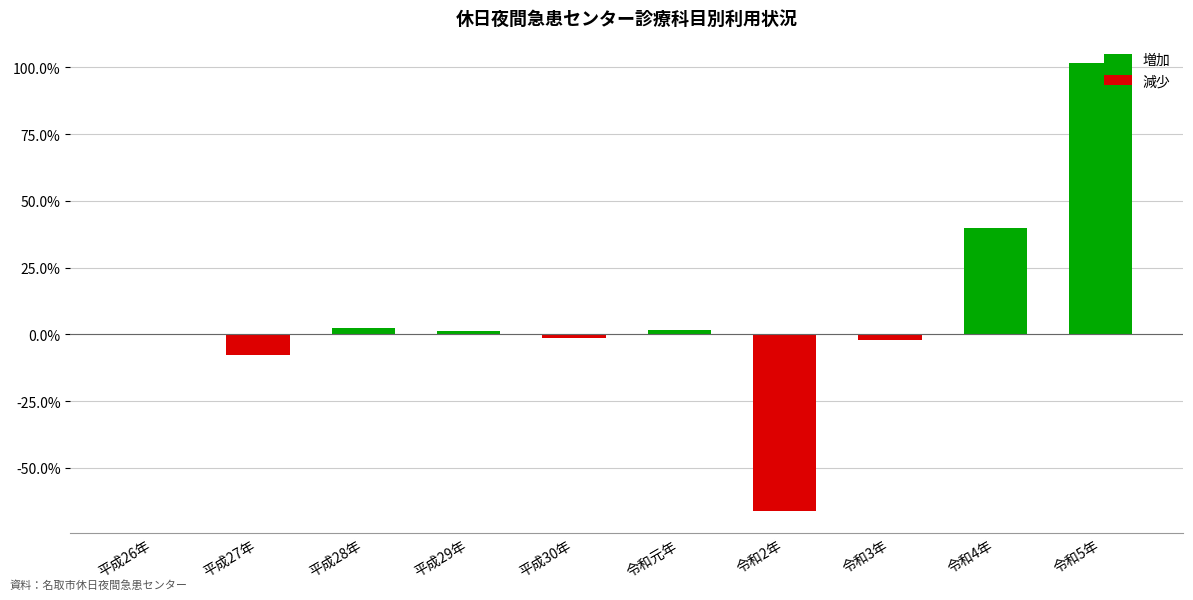

Between 令和3年 and 平成28年, which is larger?

平成28年